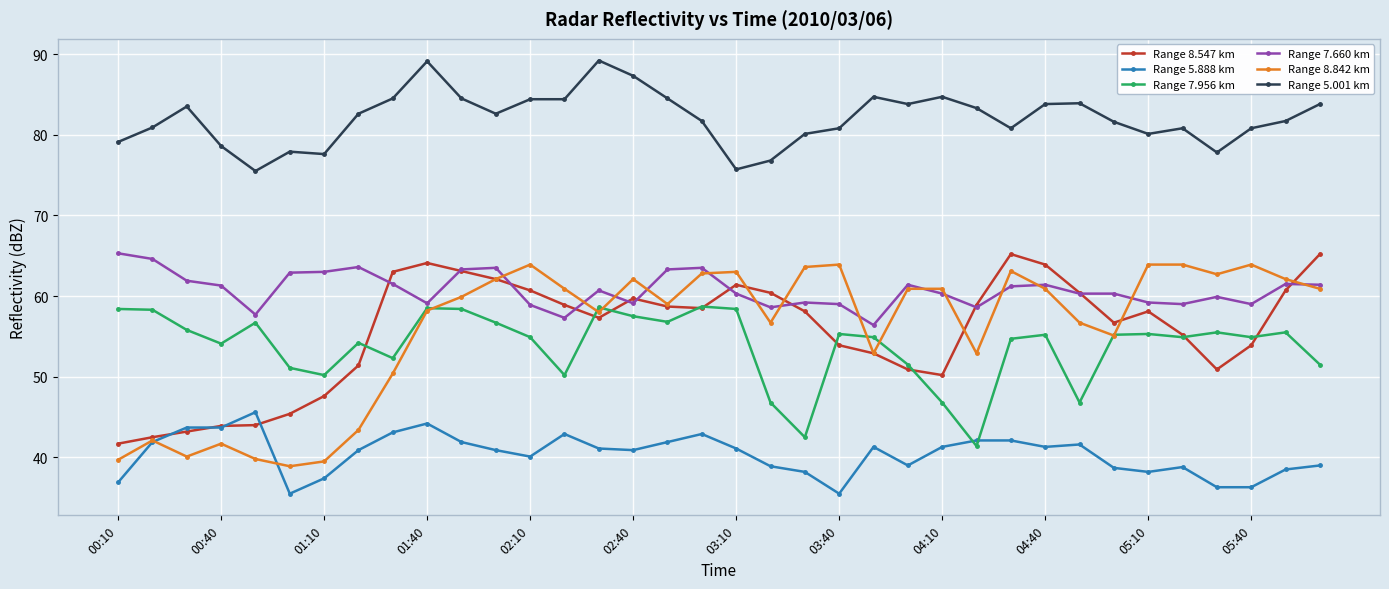

What is the value of the Range 7.956 km point at the 33rd from the left?

55.5